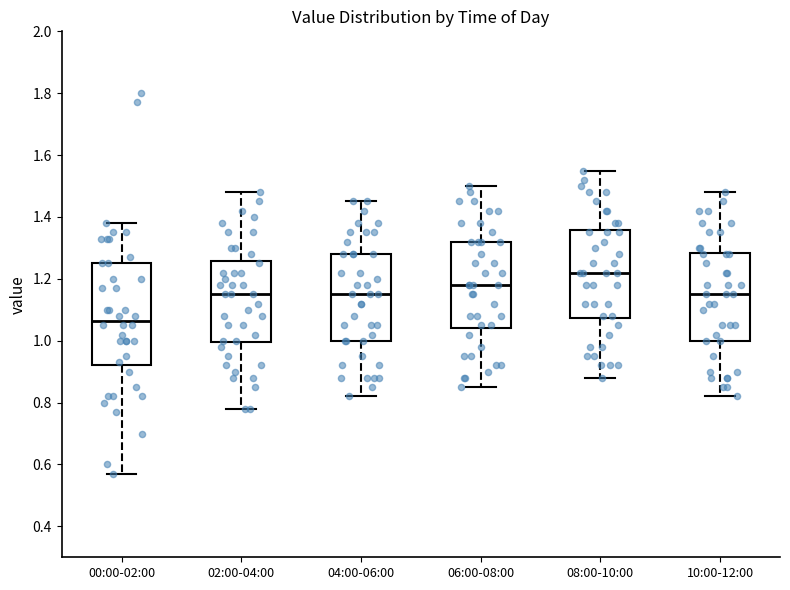

Which box's median line is the lowest?

00:00-02:00